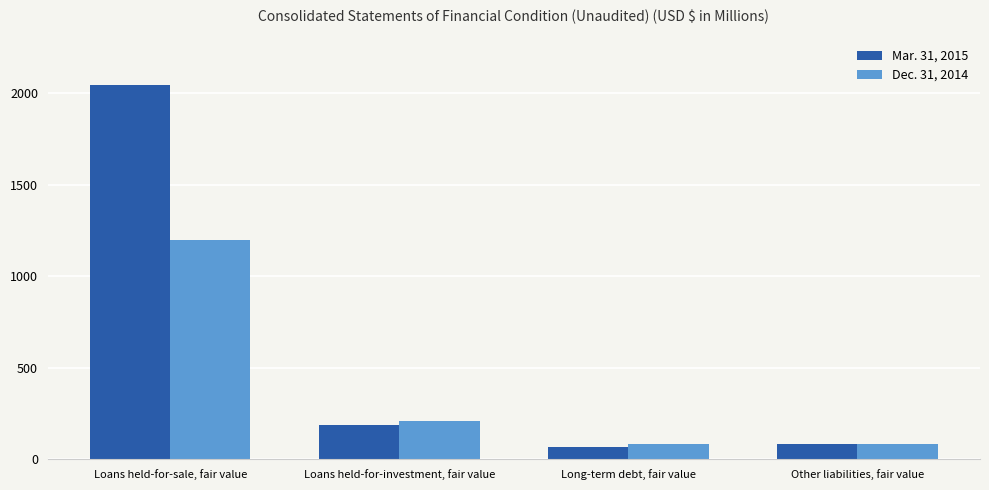

What position from the right is Other liabilities, fair value?

1